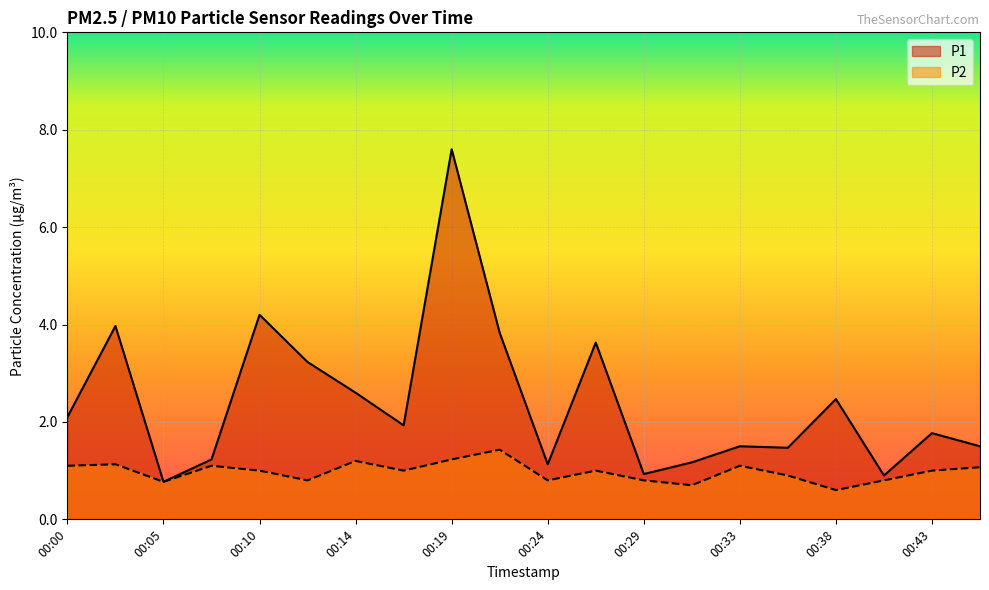

What is the average value of the P2 series?

1.0